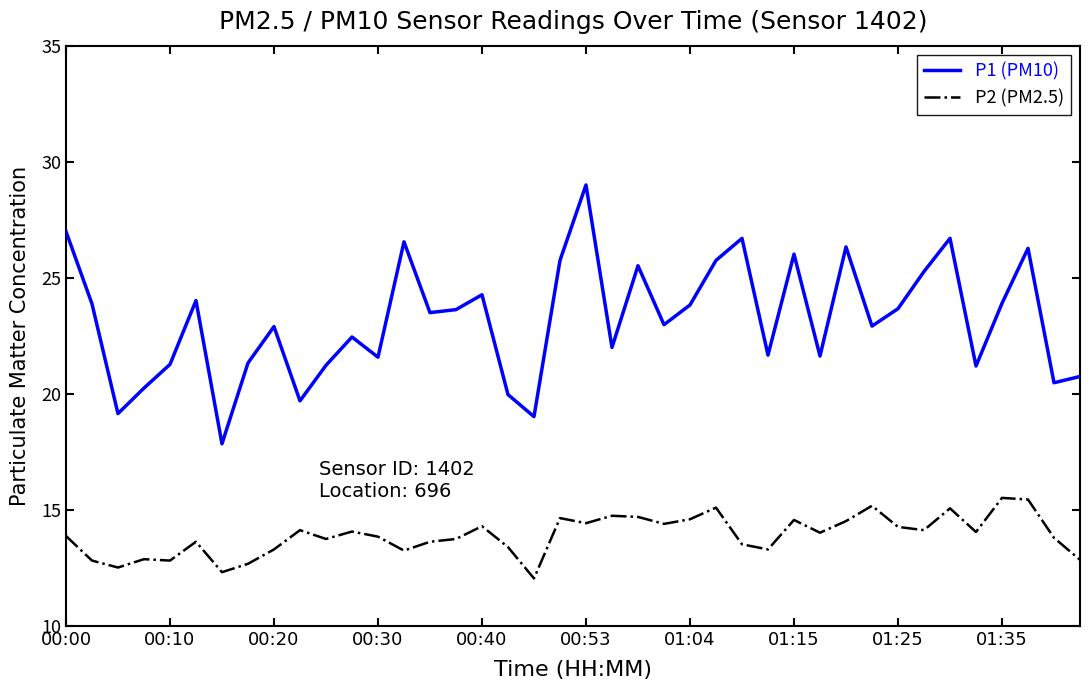

Which series has the largest range (max minus min)?

P1 (PM10)